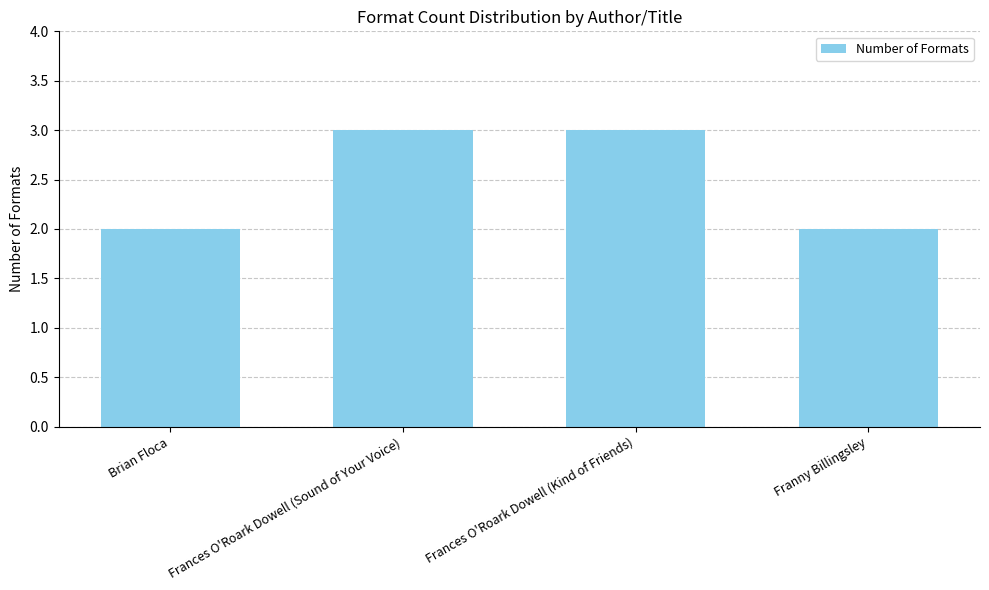

Between Franny Billingsley and Frances O'Roark Dowell (Kind of Friends), which is larger?

Frances O'Roark Dowell (Kind of Friends)